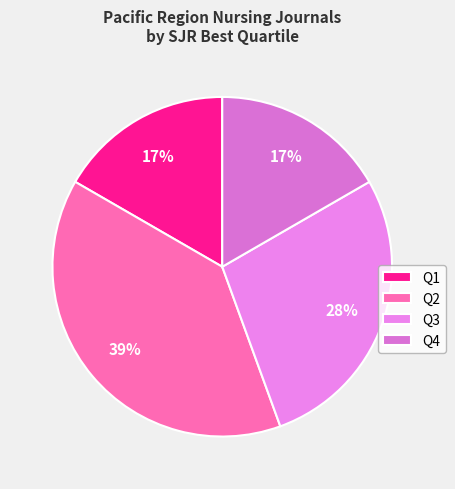

Count the number of slices in the pie.

4